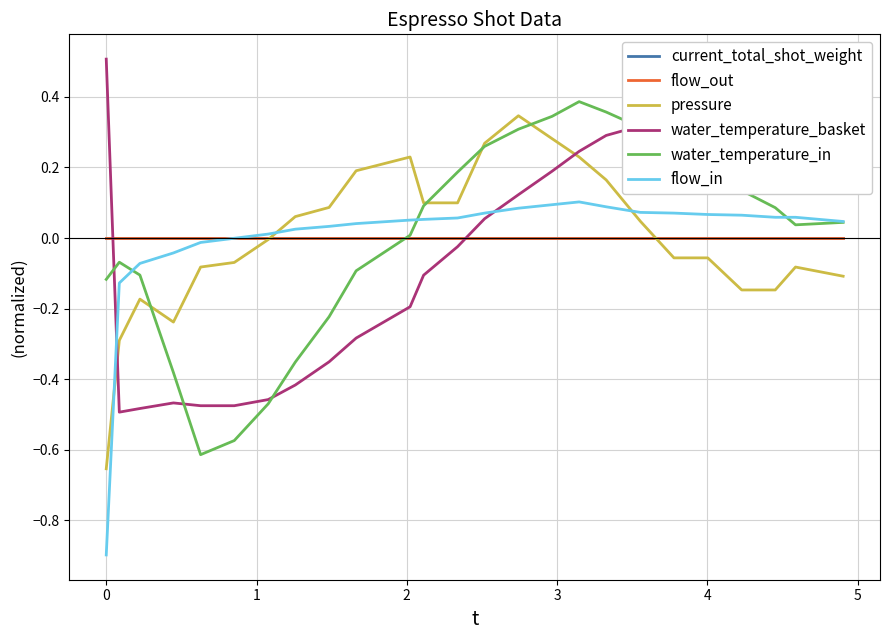

True or false: flow_out and flow_in cross at least once.

True